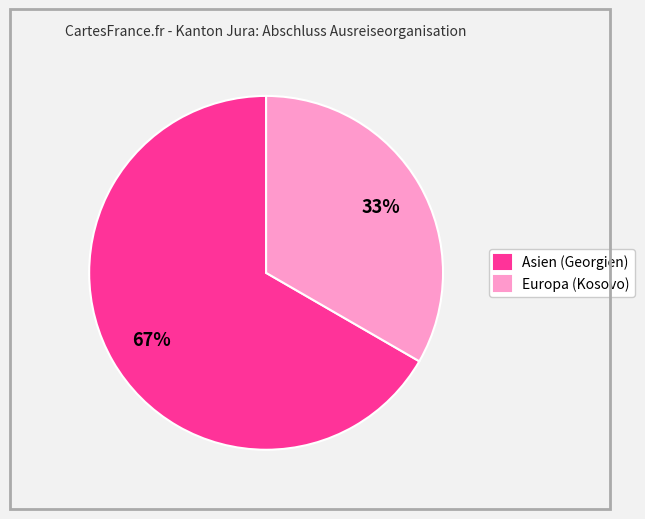

What is the smallest slice in the pie chart?

Europa (Kosovo)